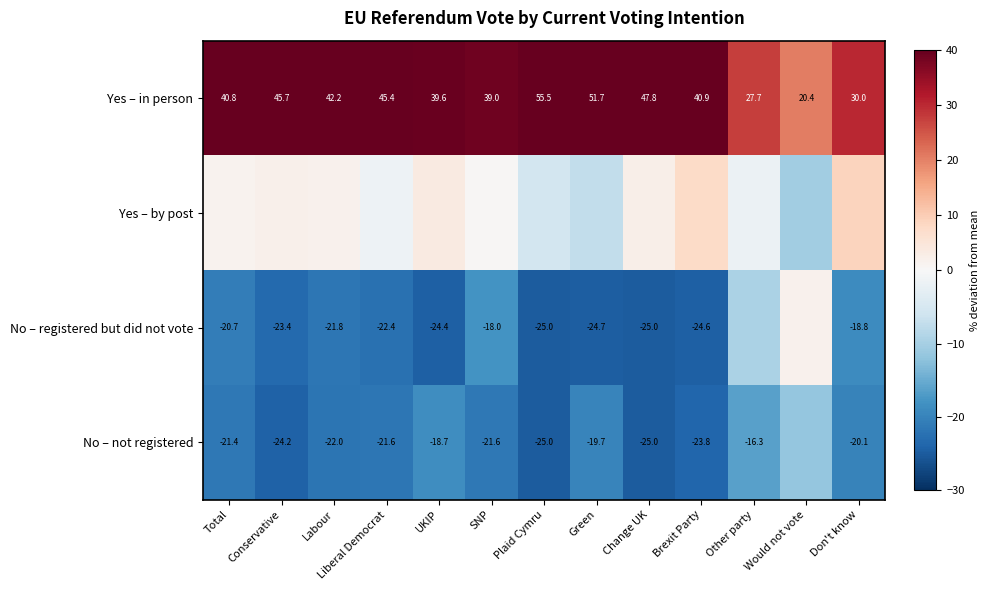

Rank the categories by Yes – in person value from lowest to highest.

Would not vote, Other party, Don't know, SNP, UKIP, Total, Brexit Party, Labour, Liberal Democrat, Conservative, Change UK, Green, Plaid Cymru